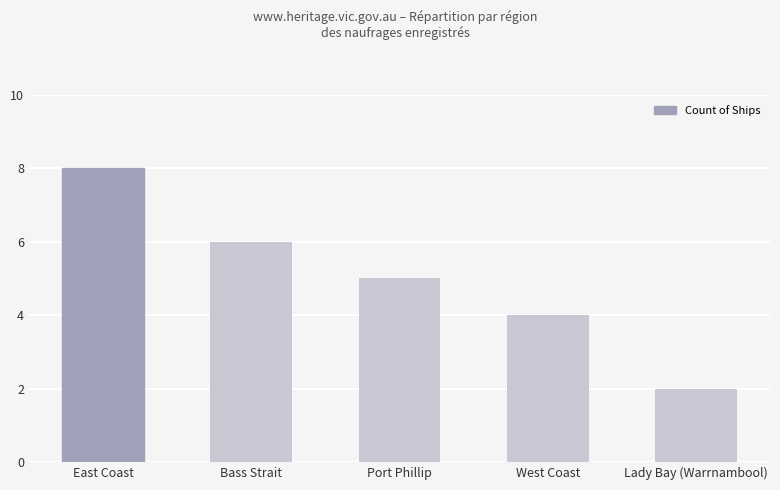

Count the number of categories in the chart.

5